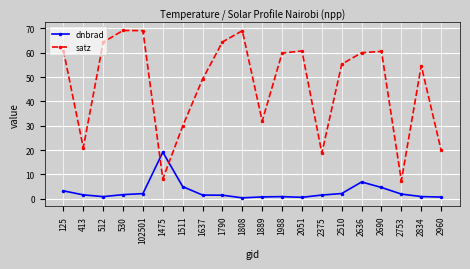

True or false: dnbrad has a value of 2.1 at 2510.

True